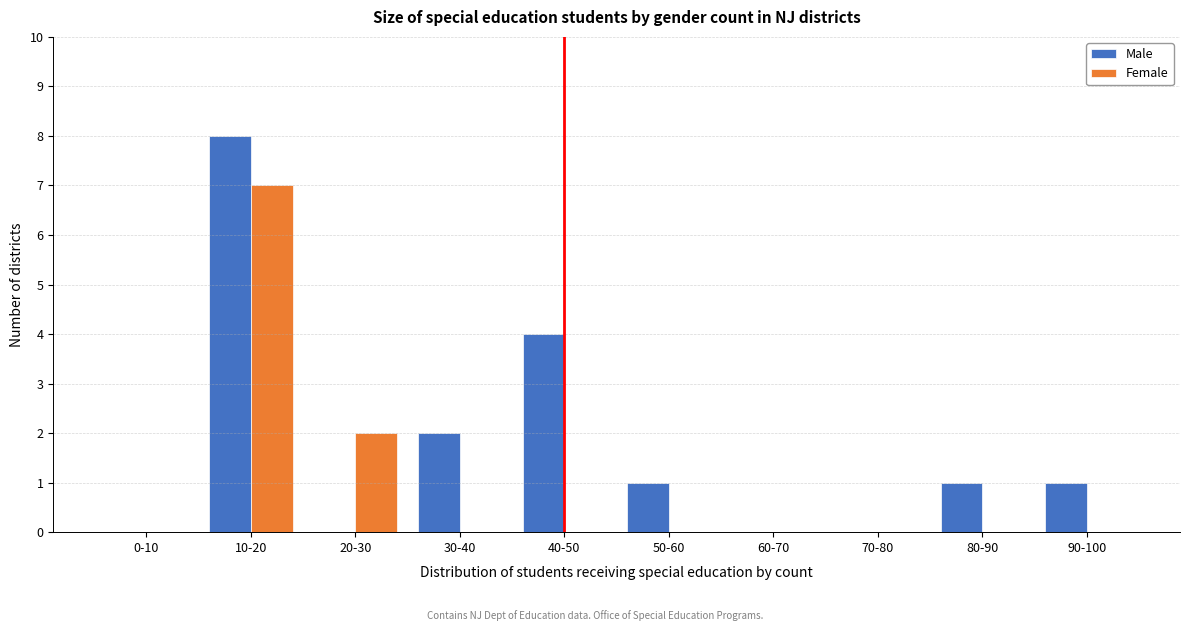

Reading right to left, what are all the values shown in this chart?

Male: 90-100=1	80-90=1	70-80=0	60-70=0	50-60=1	40-50=4	30-40=2	20-30=0	10-20=8	0-10=0
Female: 90-100=0	80-90=0	70-80=0	60-70=0	50-60=0	40-50=0	30-40=0	20-30=2	10-20=7	0-10=0